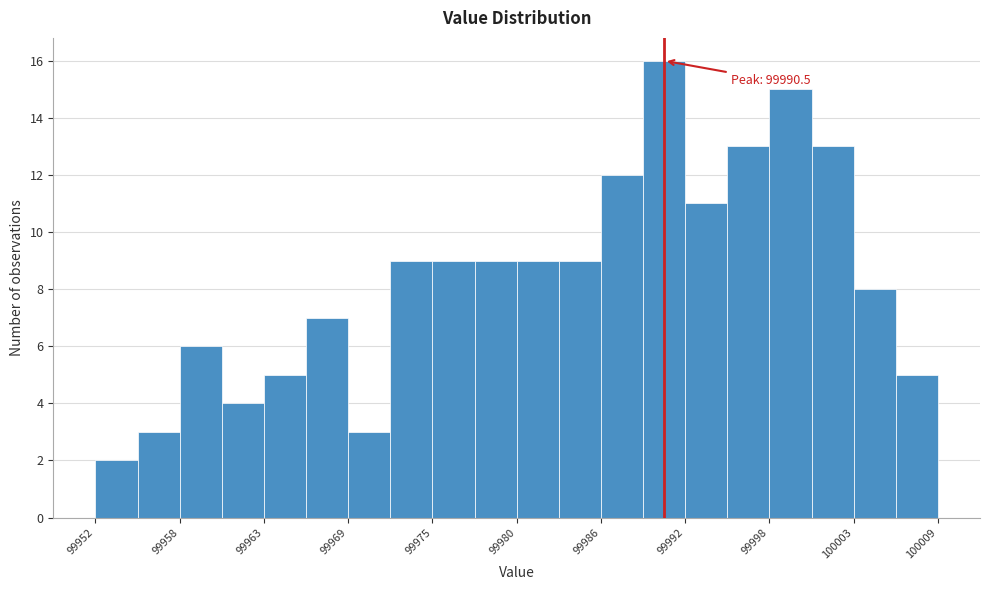

Around what value on the x-axis is the tallest bar? Give the approximate position of its centre, as read against the axis.

99990